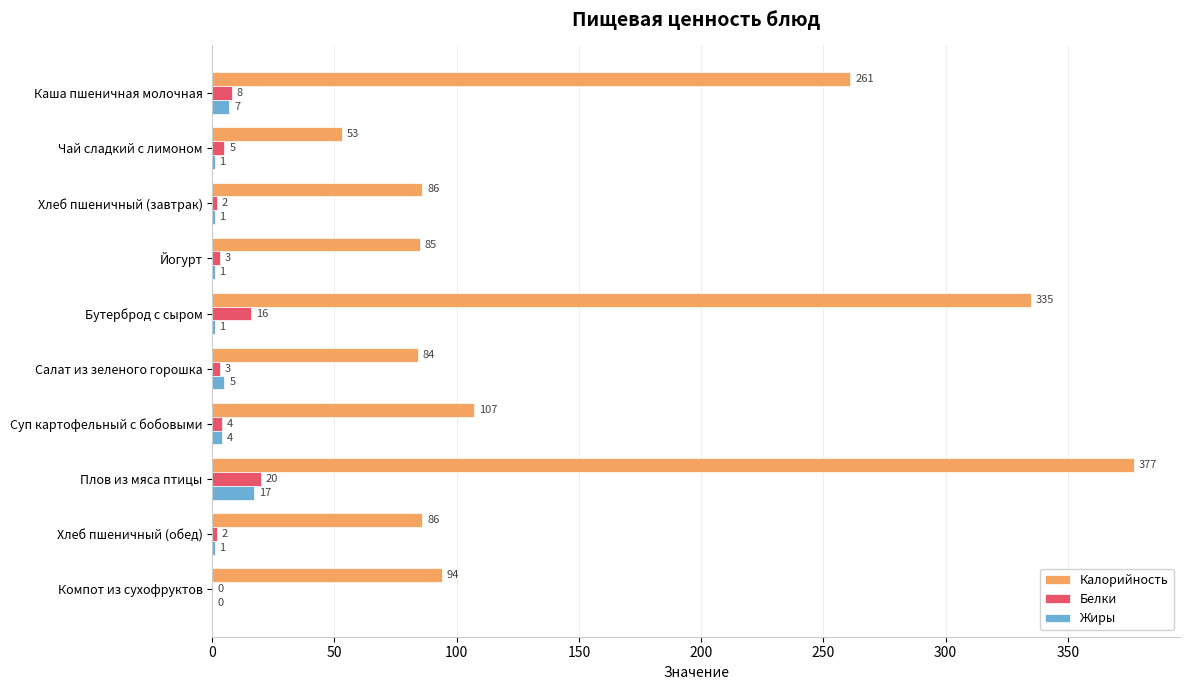

The Жиры series shows 17 at Плов из мяса птицы. True or false?

True